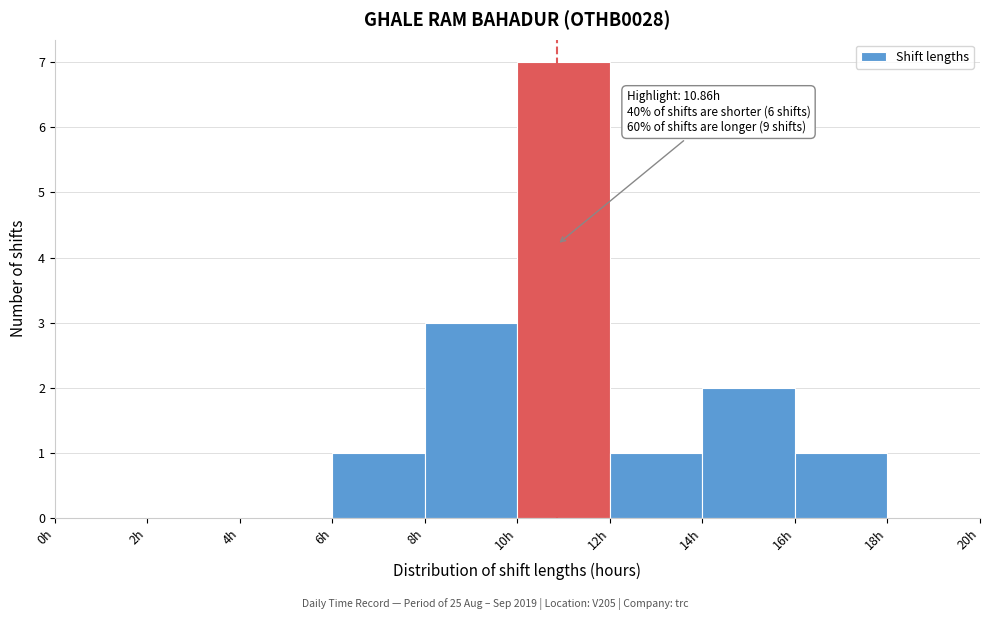

Which range on the x-axis has the tallest bar?

10 to 12